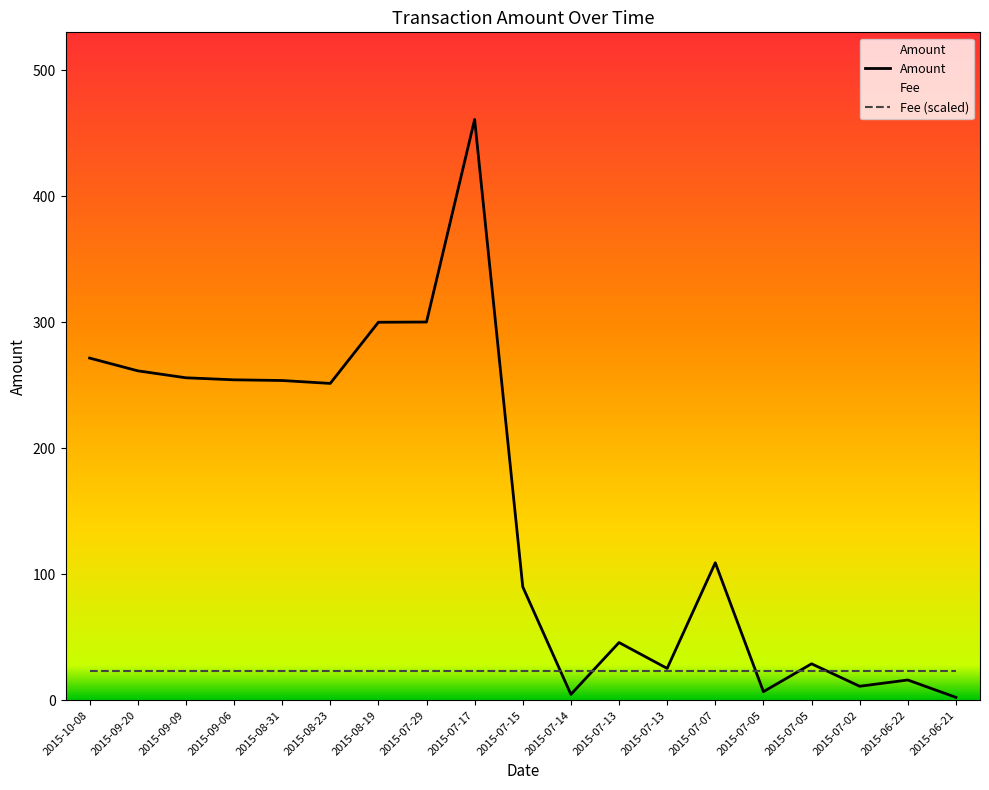

What are all the series names shown in the legend?

Amount, Fee (scaled)